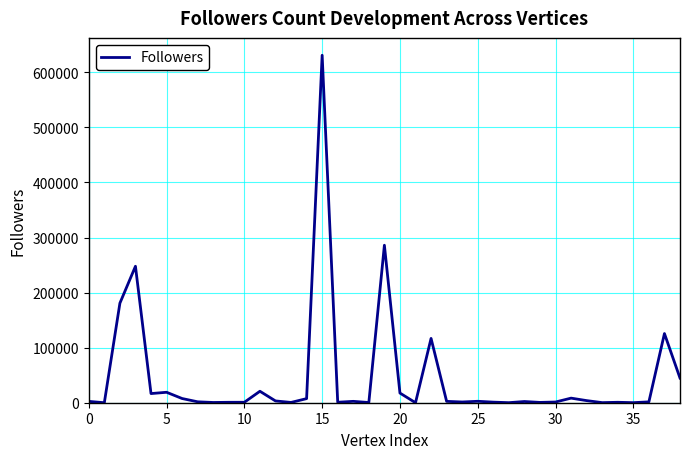

What is the greatest value displayed?

630981